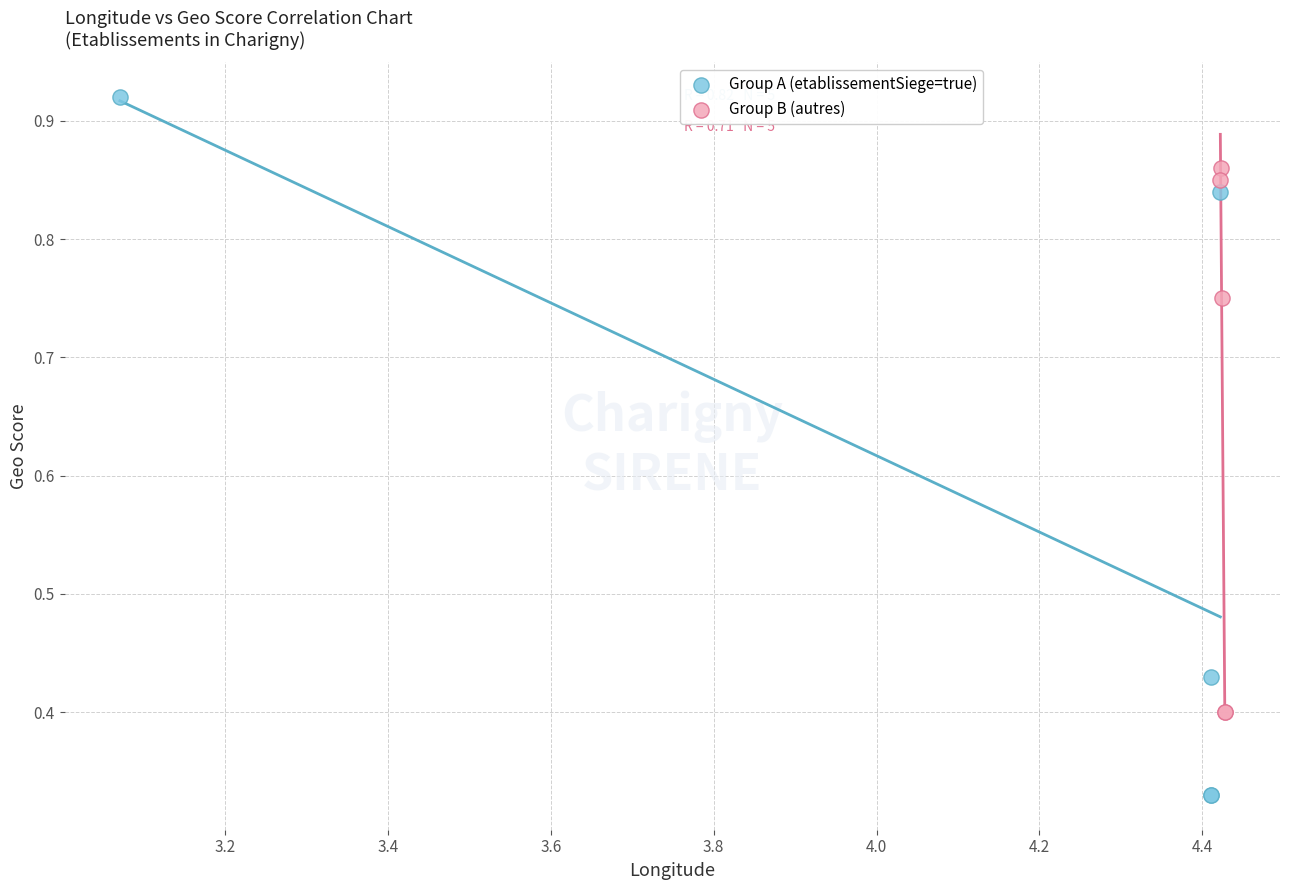

Which series reaches the minimum Y coordinate?

Group A (etablissementSiege=true)